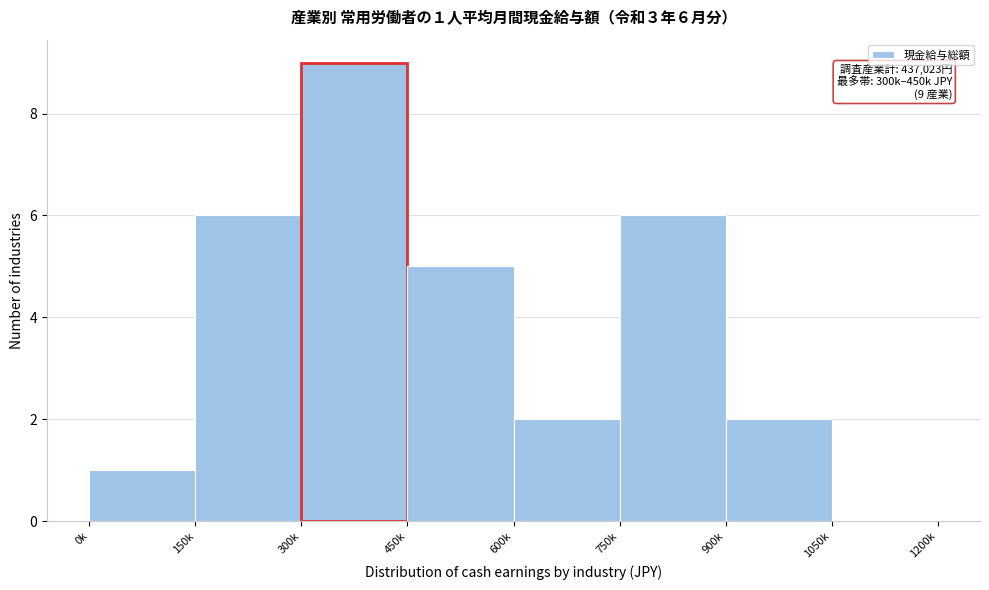

Reading left to right, what are all the values shown in this chart?

0k=1	150k=6	300k=9	450k=5	600k=2	750k=6	900k=2	1050k=0